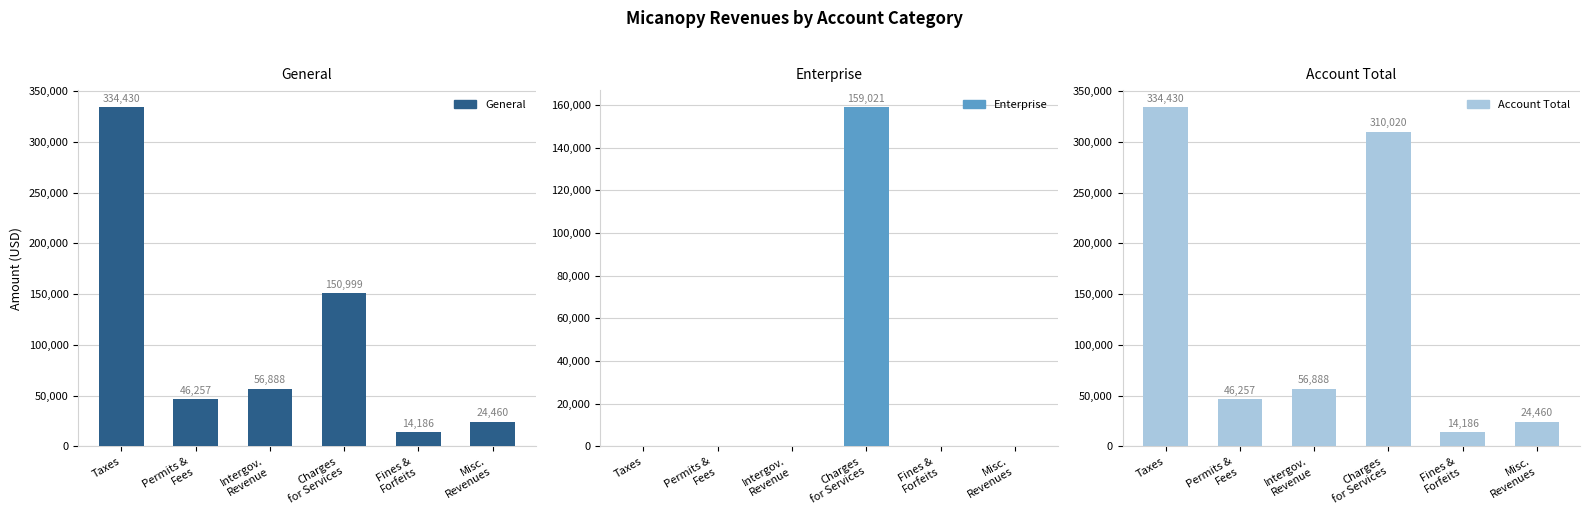

Rank the categories by General value from highest to lowest.

Taxes, Charges
for Services, Intergov.
Revenue, Permits &
Fees, Misc.
Revenues, Fines &
Forfeits